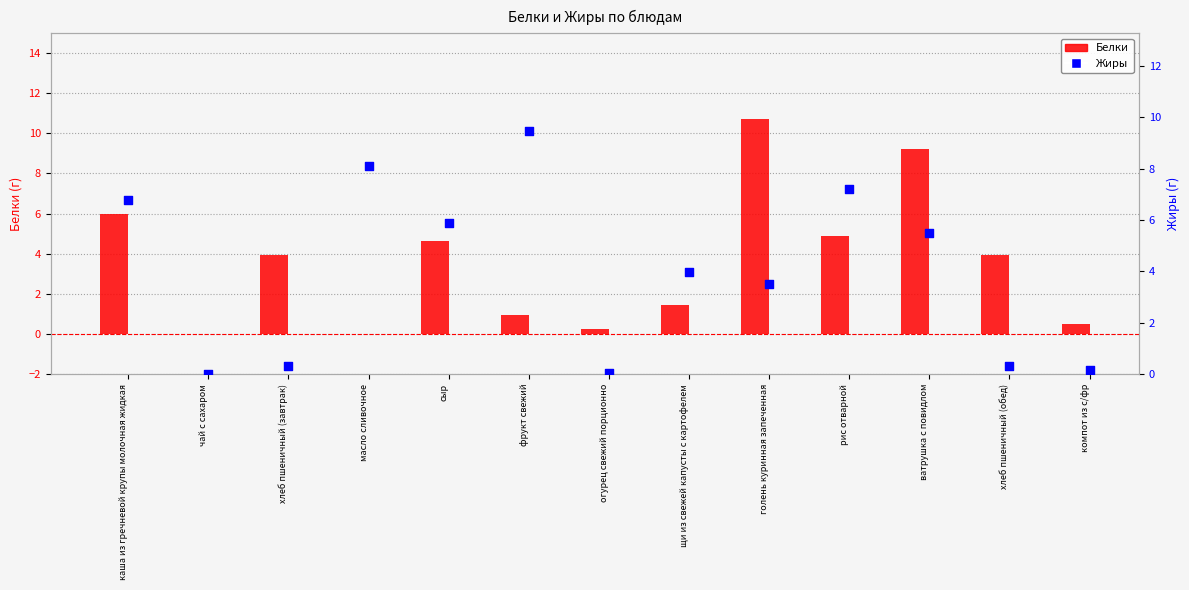

What is the total value across all series at масло сливочное?

8.1